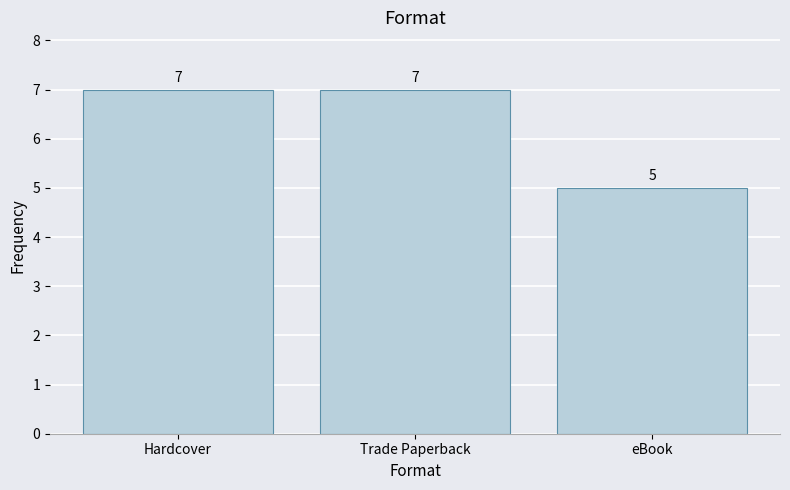

What is the sum of the values at Trade Paperback and Hardcover?

14